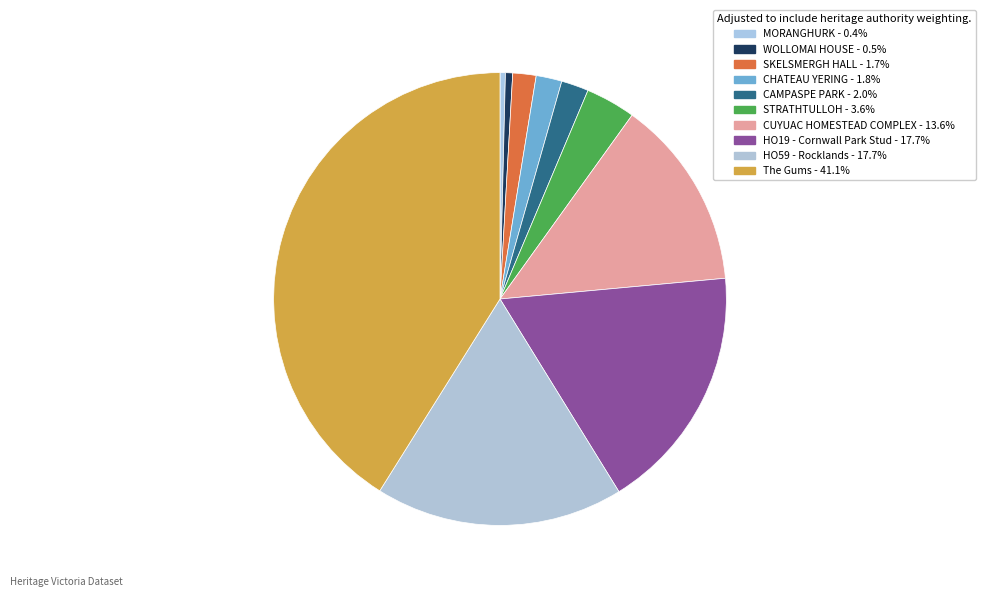

Rank the categories by value from lowest to highest.

MORANGHURK, WOLLOMAI HOUSE, SKELSMERGH HALL, CHATEAU YERING, CAMPASPE PARK, STRATHTULLOH, CUYUAC HOMESTEAD COMPLEX, HO19 - Cornwall Park Stud, HO59 - Rocklands, The Gums